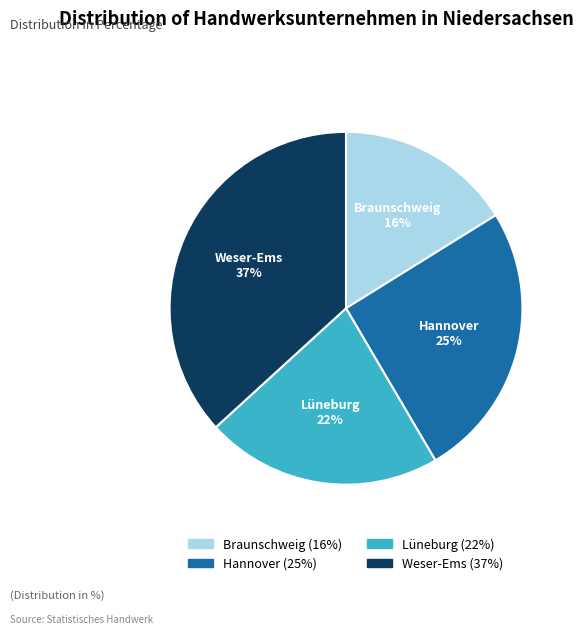

Rank the categories by value from lowest to highest.

Braunschweig, Lüneburg, Hannover, Weser-Ems